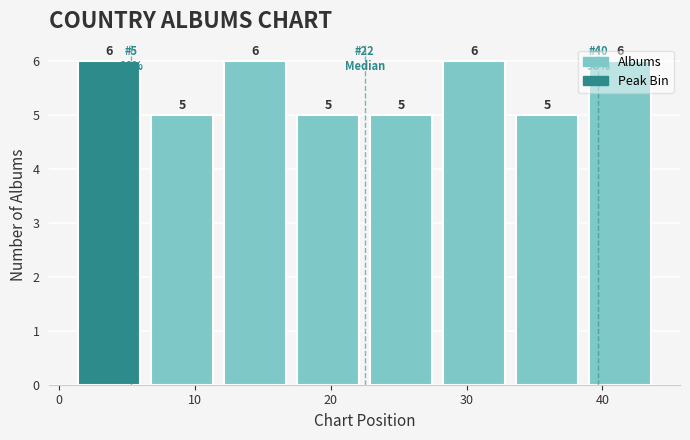

What is the height of the bar covering 33 to 39 on the x-axis? The bar edges are not printed on the chart, so give them approximately, as read against the axis.

5